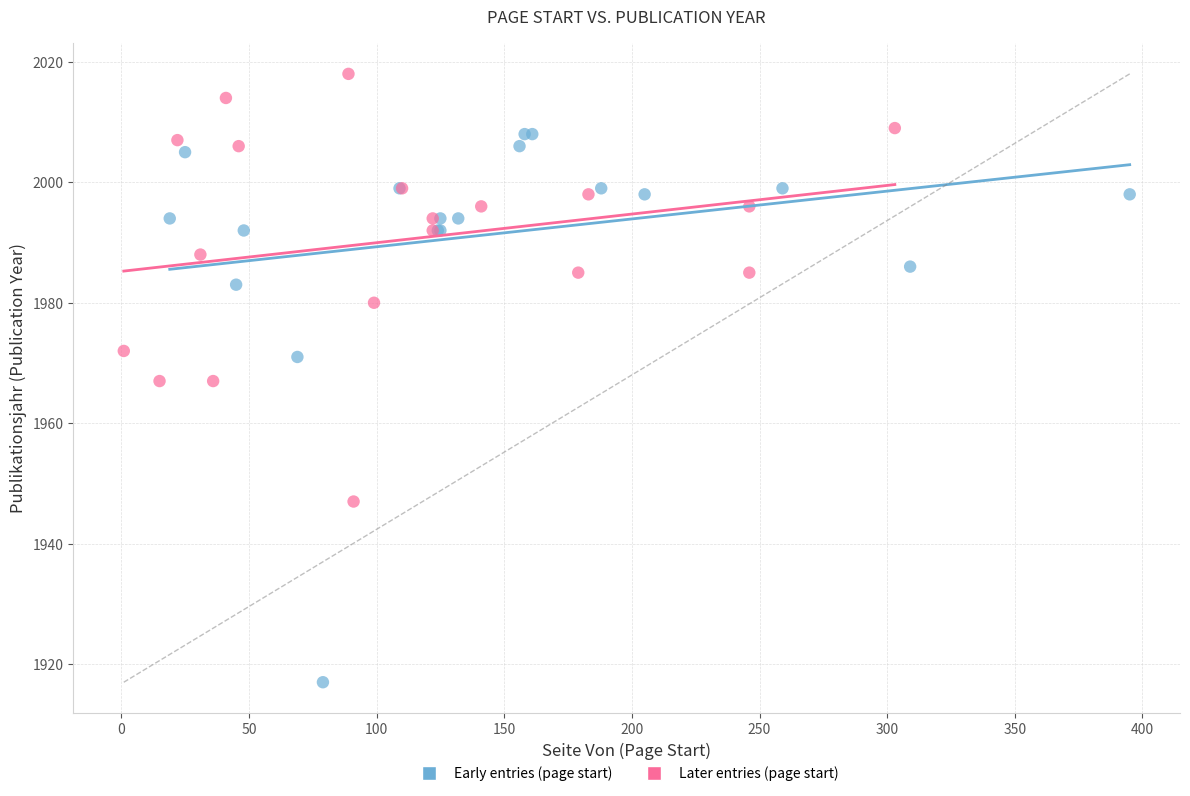

Which series contains the lowest Y value?

Early entries (page start)